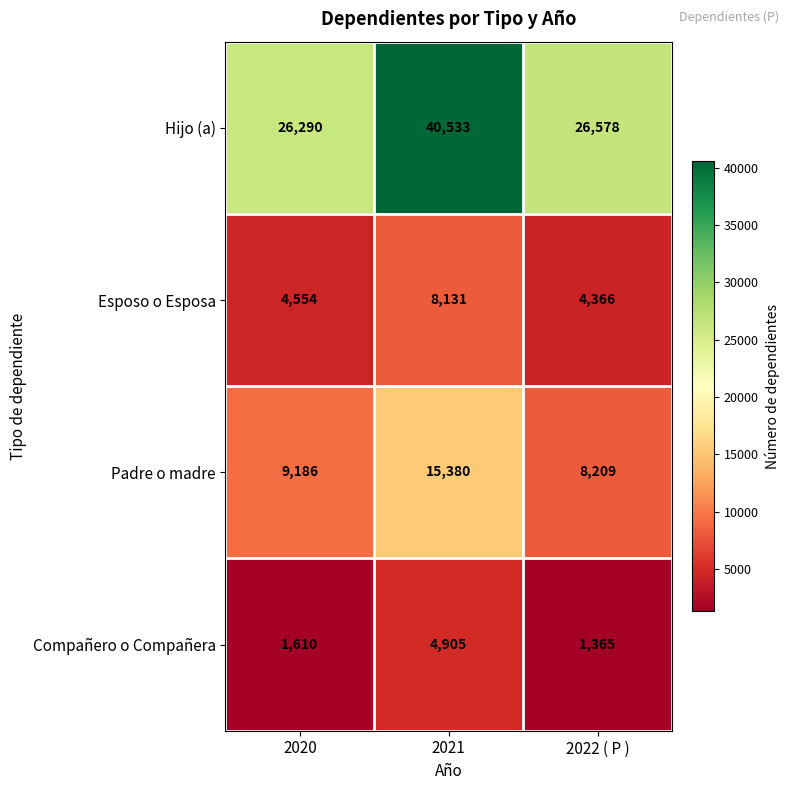

Which series changed the most between 2021 and 2022 ( P )?

Hijo (a)